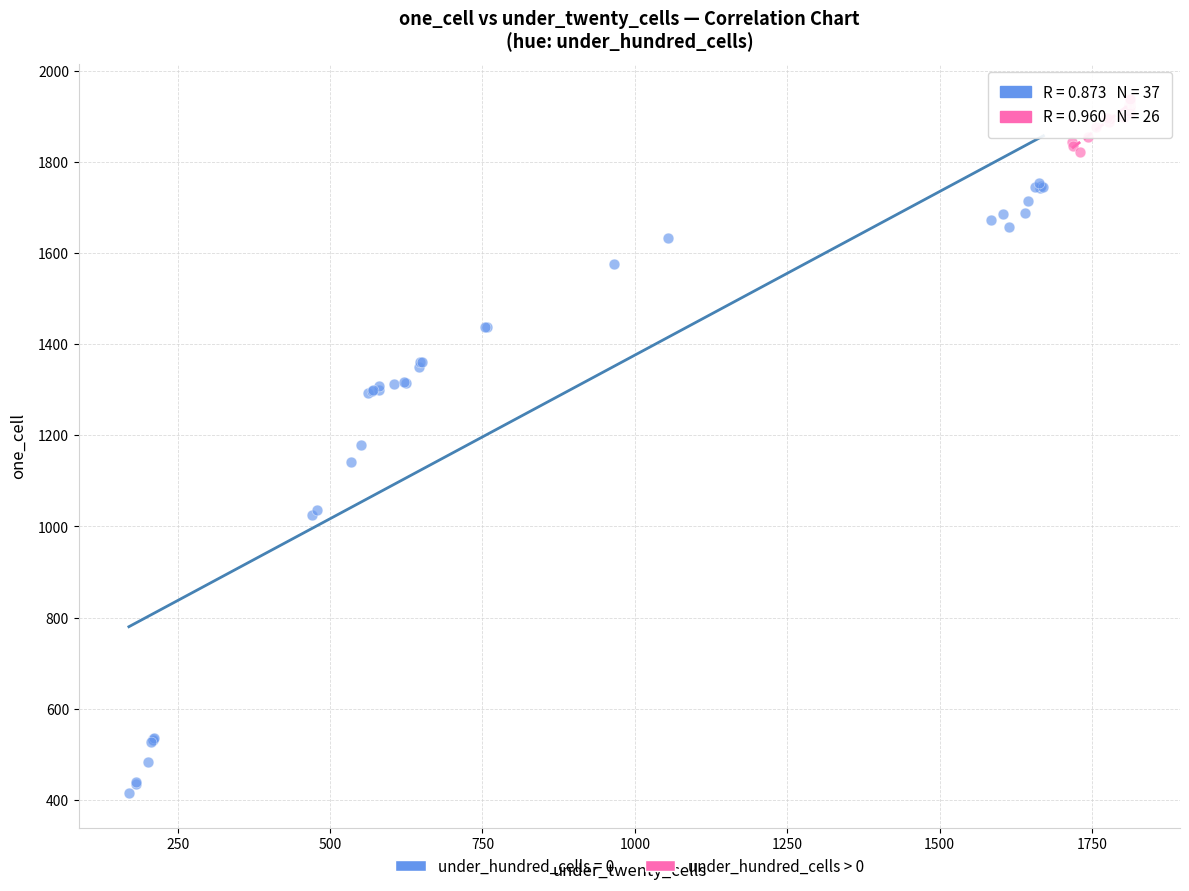

Which series reaches the minimum Y coordinate?

under_hundred_cells = 0